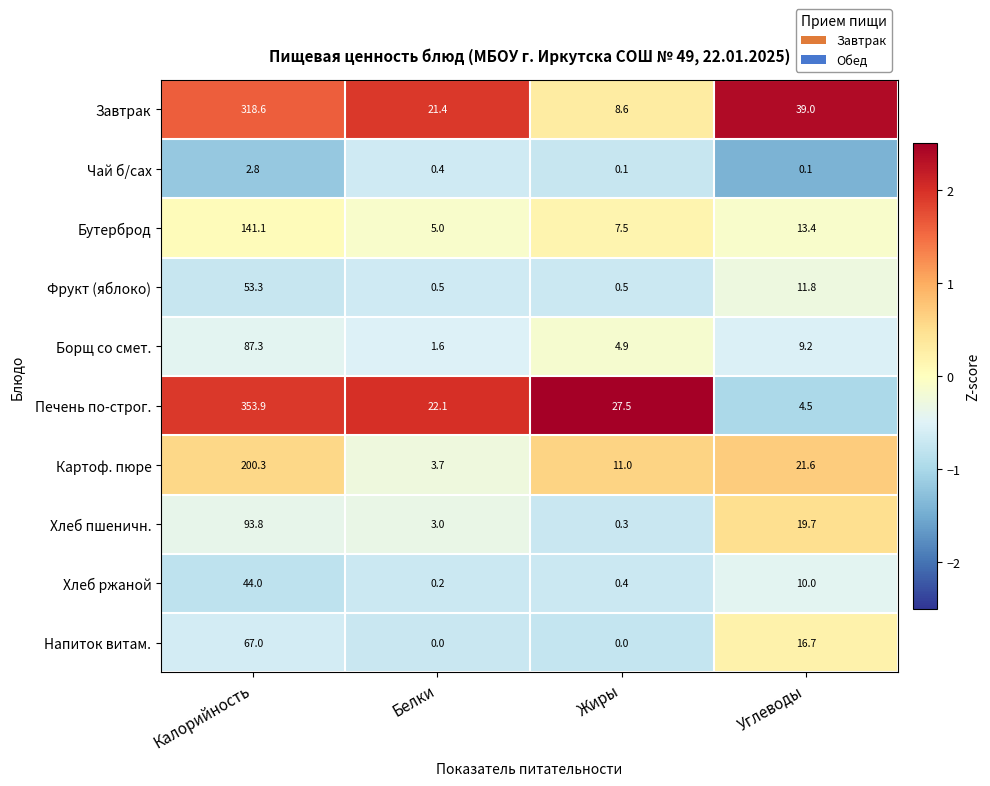

What is the sum of the Печень по-строг. values at Углеводы and Жиры?

32.0